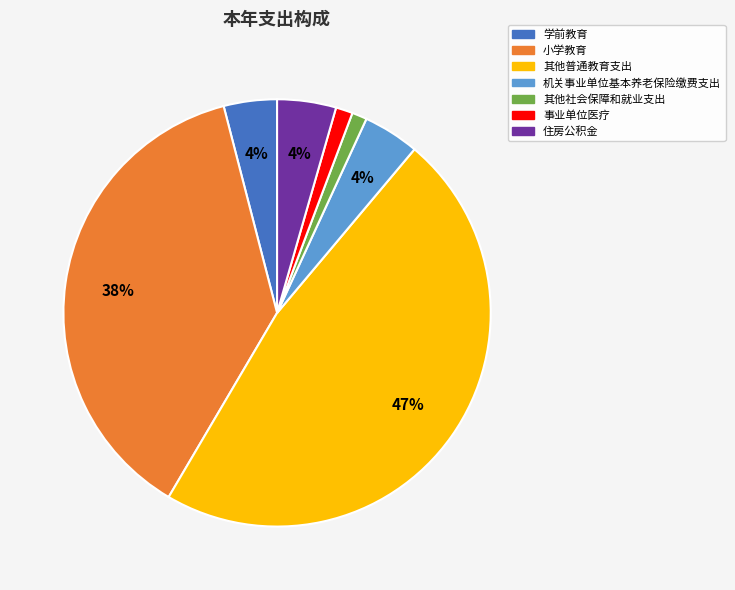

Which slice is the largest?

其他普通教育支出